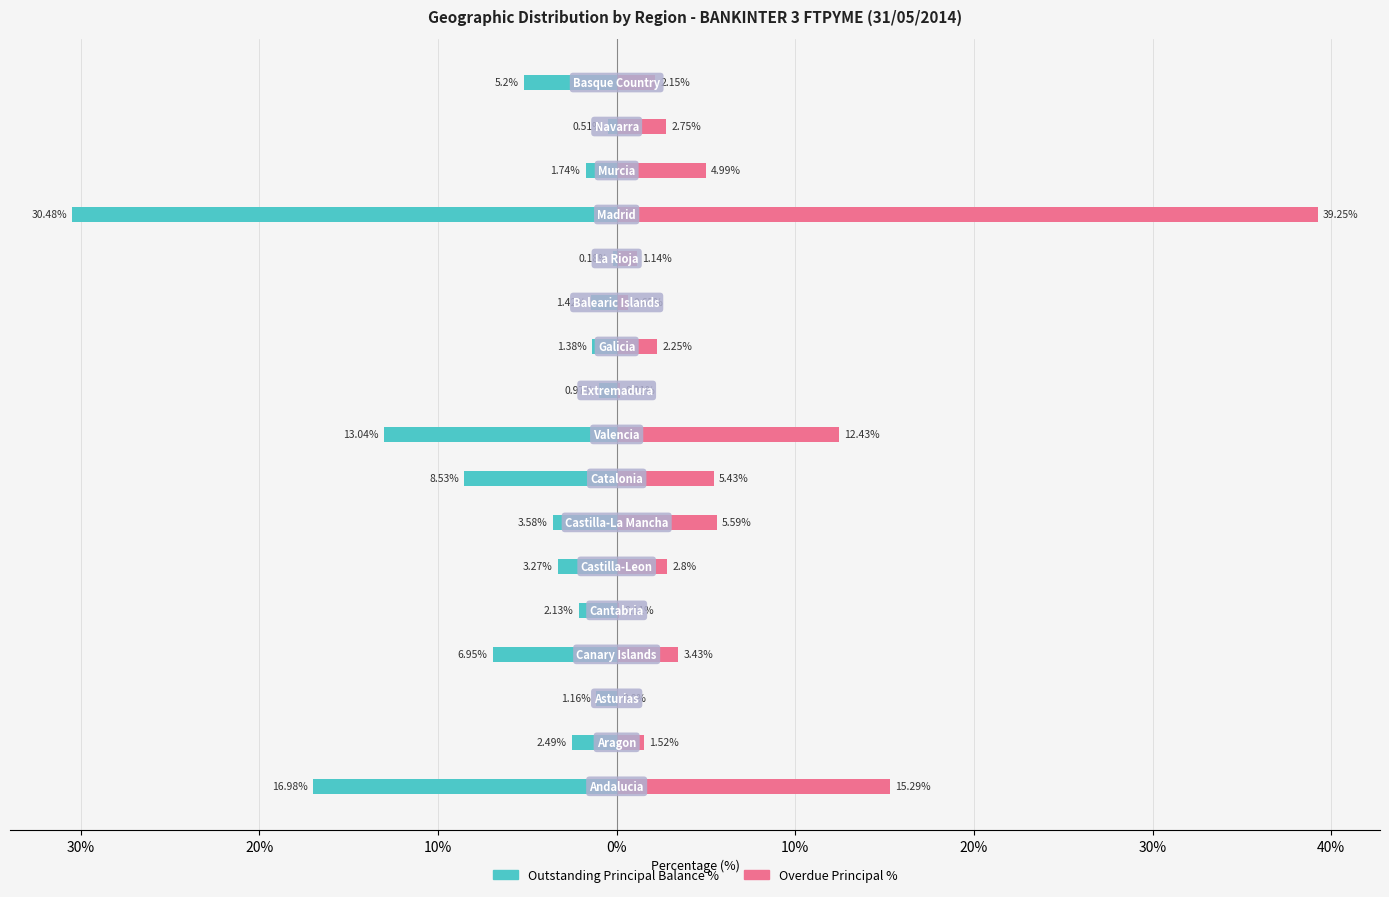

True or false: Overdue Principal % has a value of 0.3 at 30%.

False